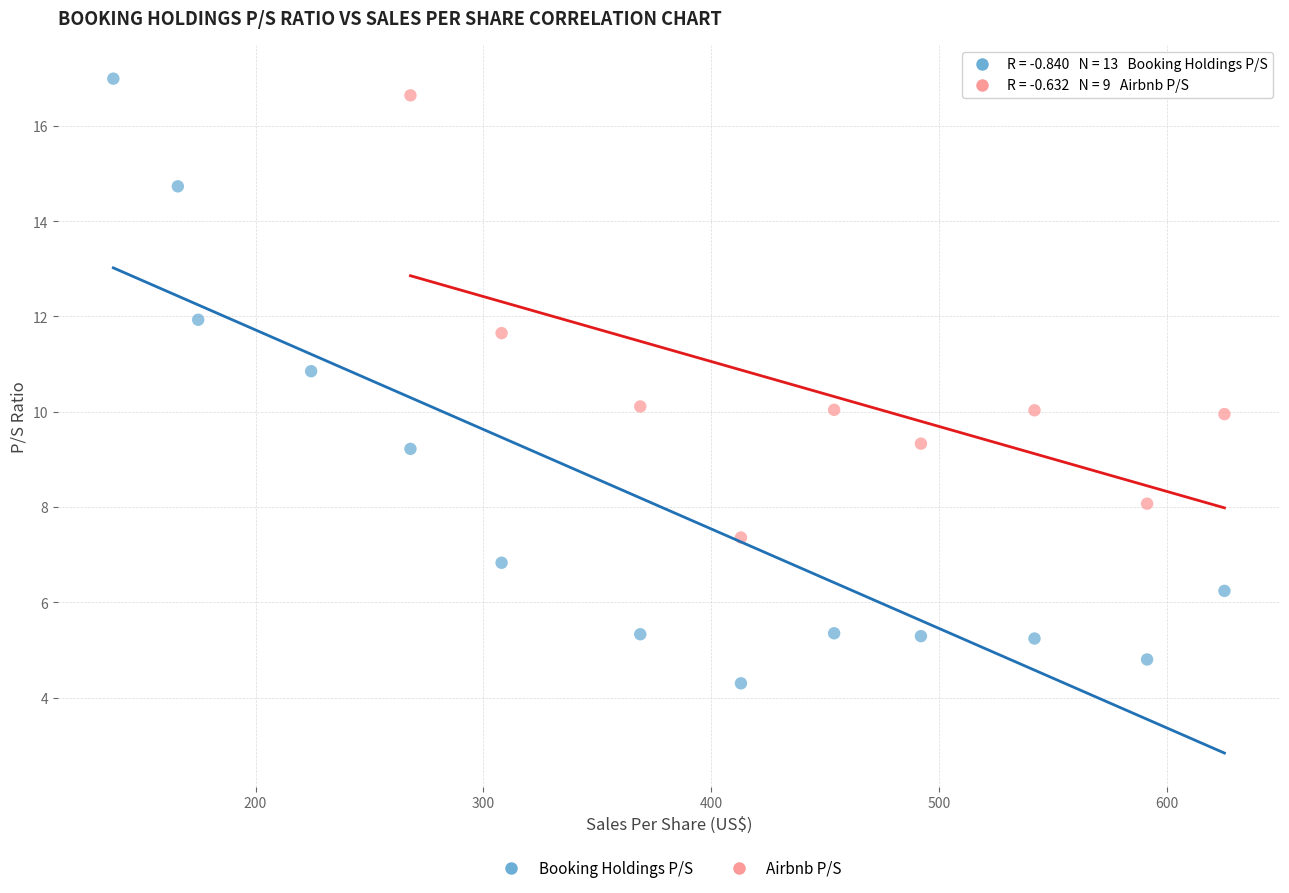

Which series reaches the minimum Y coordinate?

Booking Holdings P/S